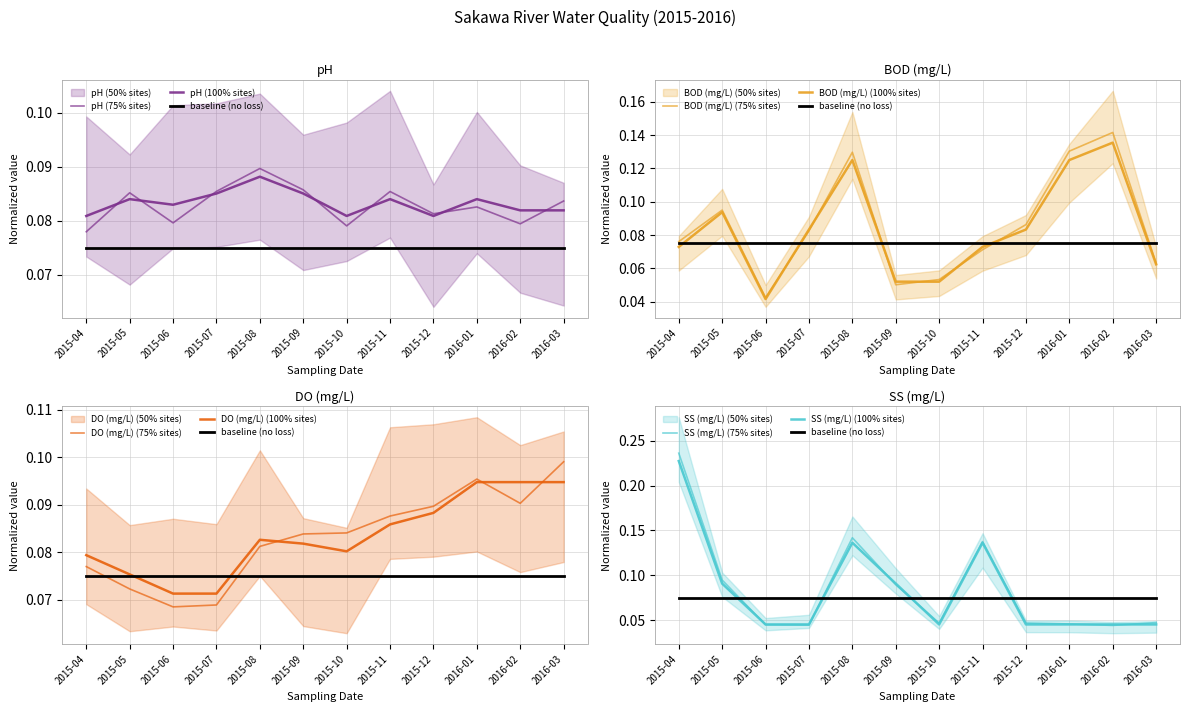

At 2015-07, list the series in order from largest to smallest.

pH, BOD (mg/L), DO (mg/L), SS (mg/L)